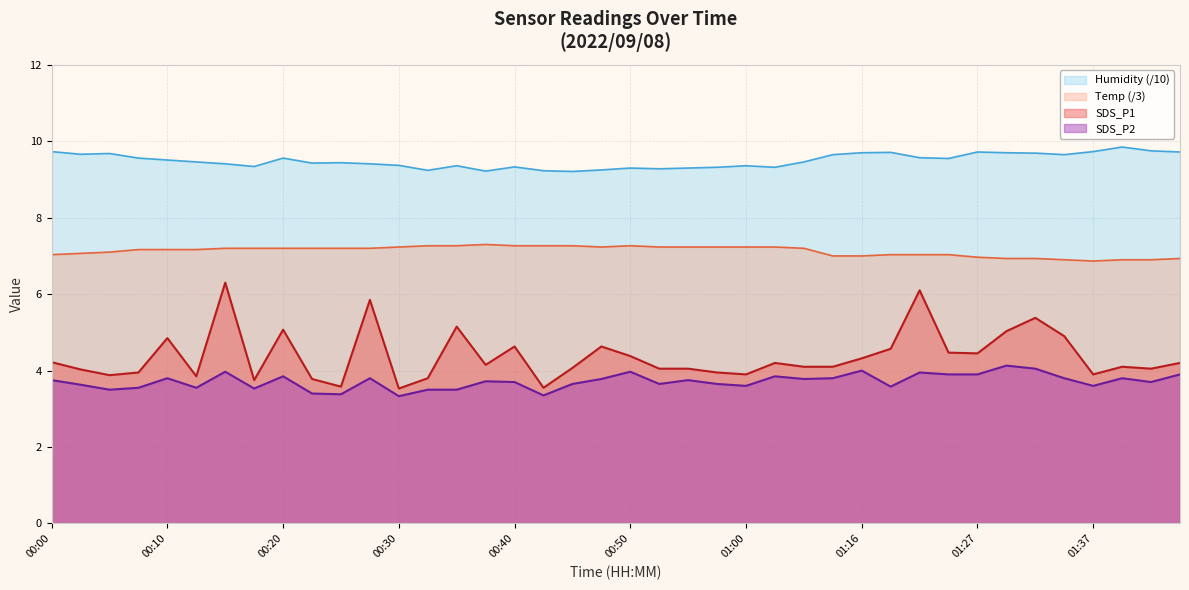

Where is the first local maximum for Temp?

00:37